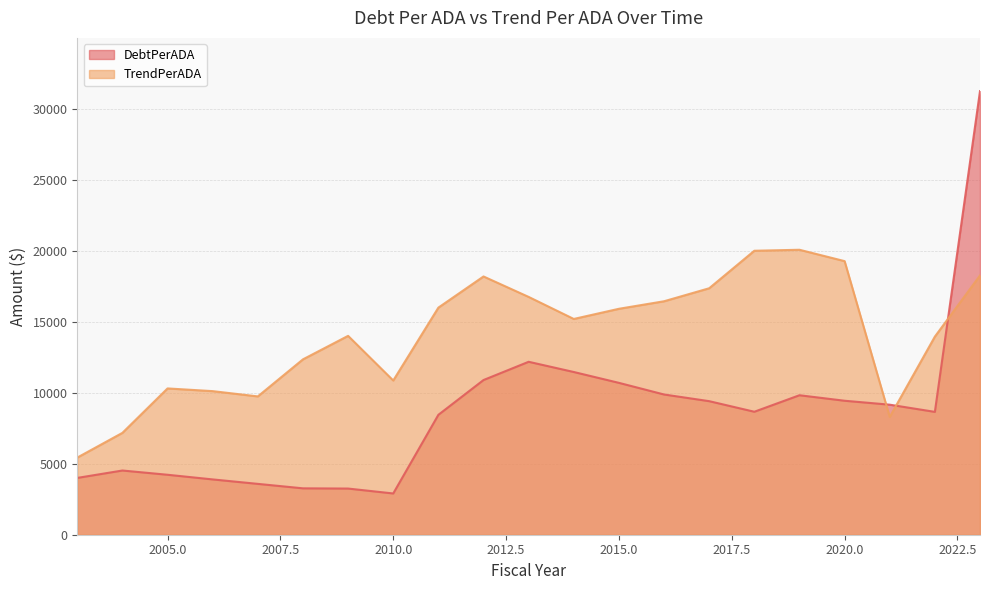

True or false: DebtPerADA has more than 1 points higher than both neighbors.

True